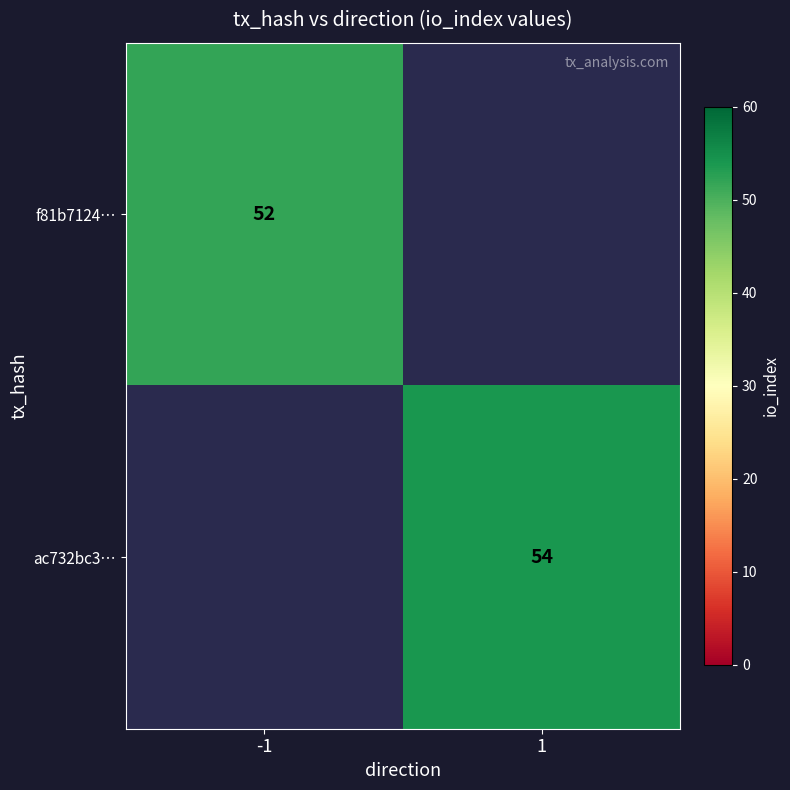

The value of ac732bc3… at 1 is 91. True or false?

False